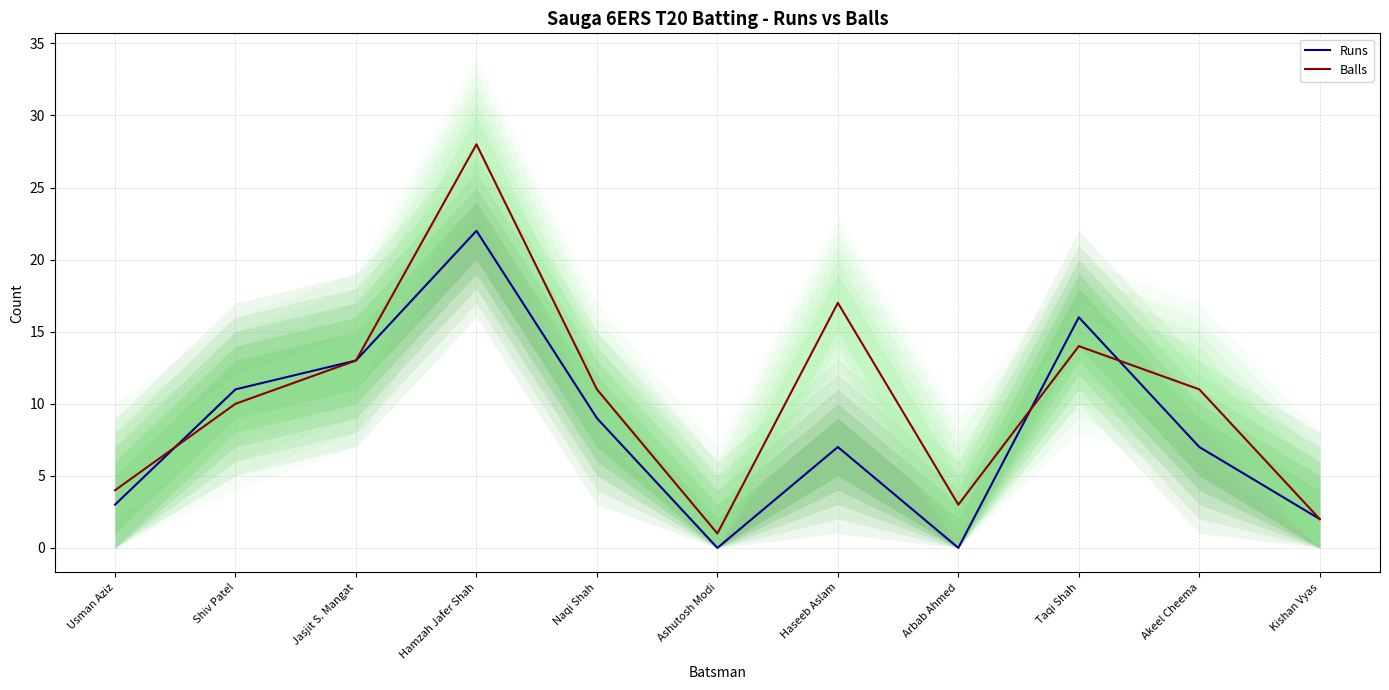

What is the difference between the second highest and minimum values in the Runs series?

16